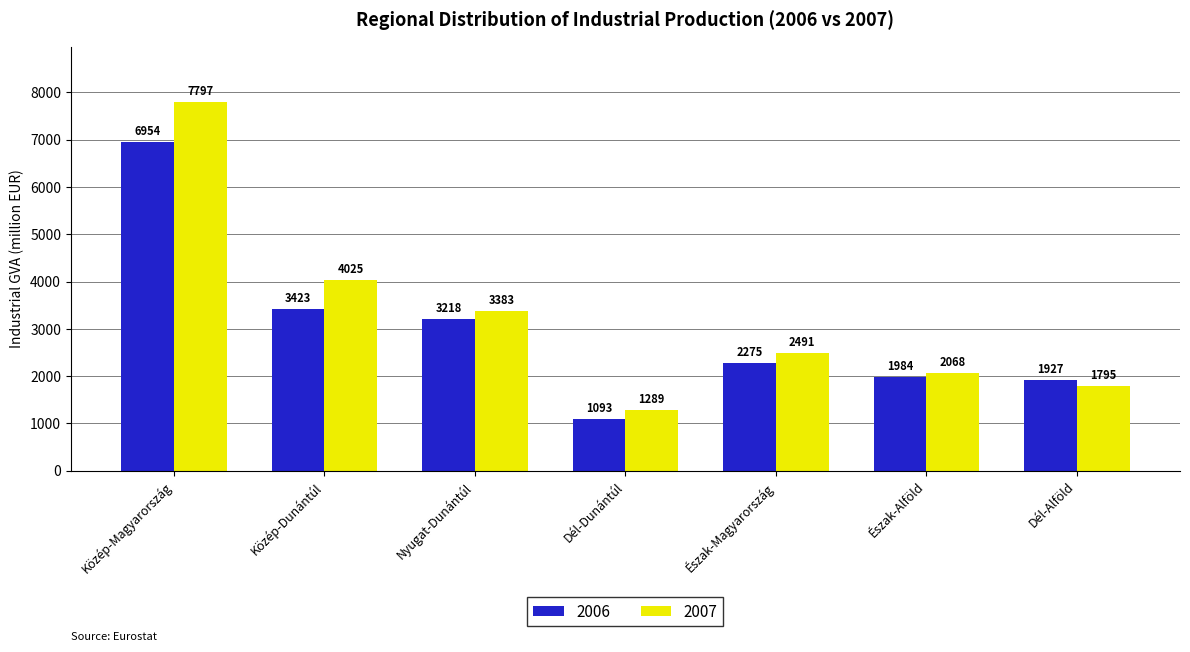

What is the difference between the highest and lowest values at Észak-Alföld?

85.0